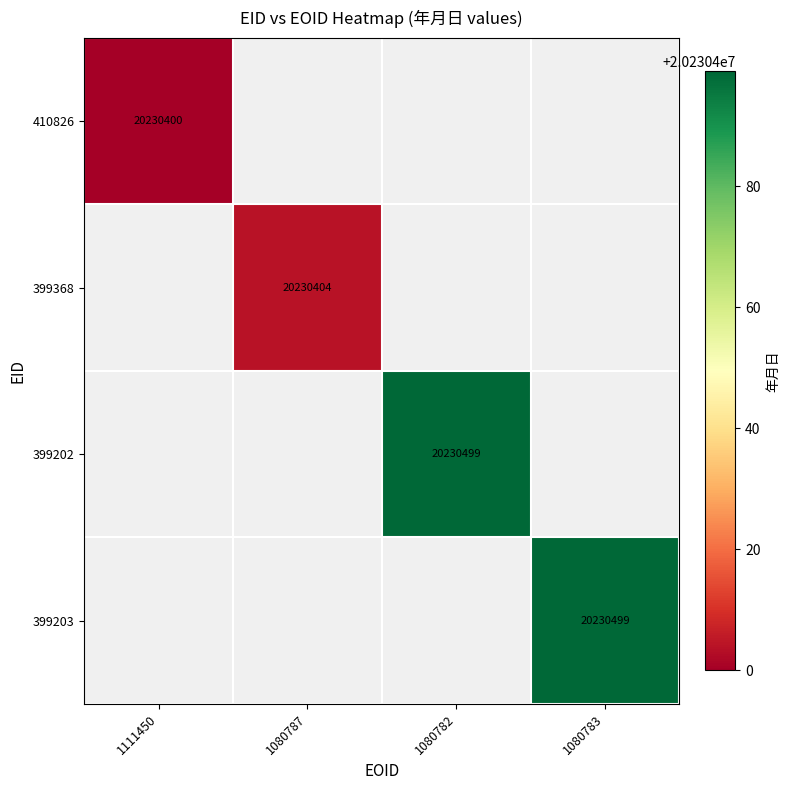

The value of 399203 at 1080783 is 20230499. True or false?

True